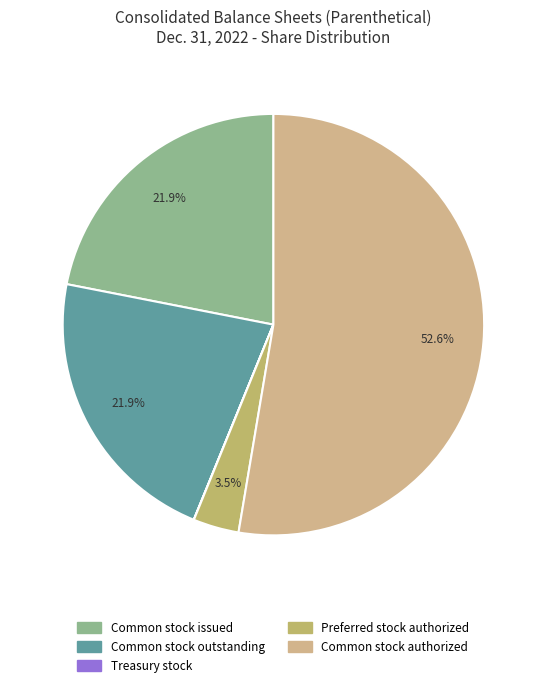

Which category accounts for the majority?

Common stock authorized